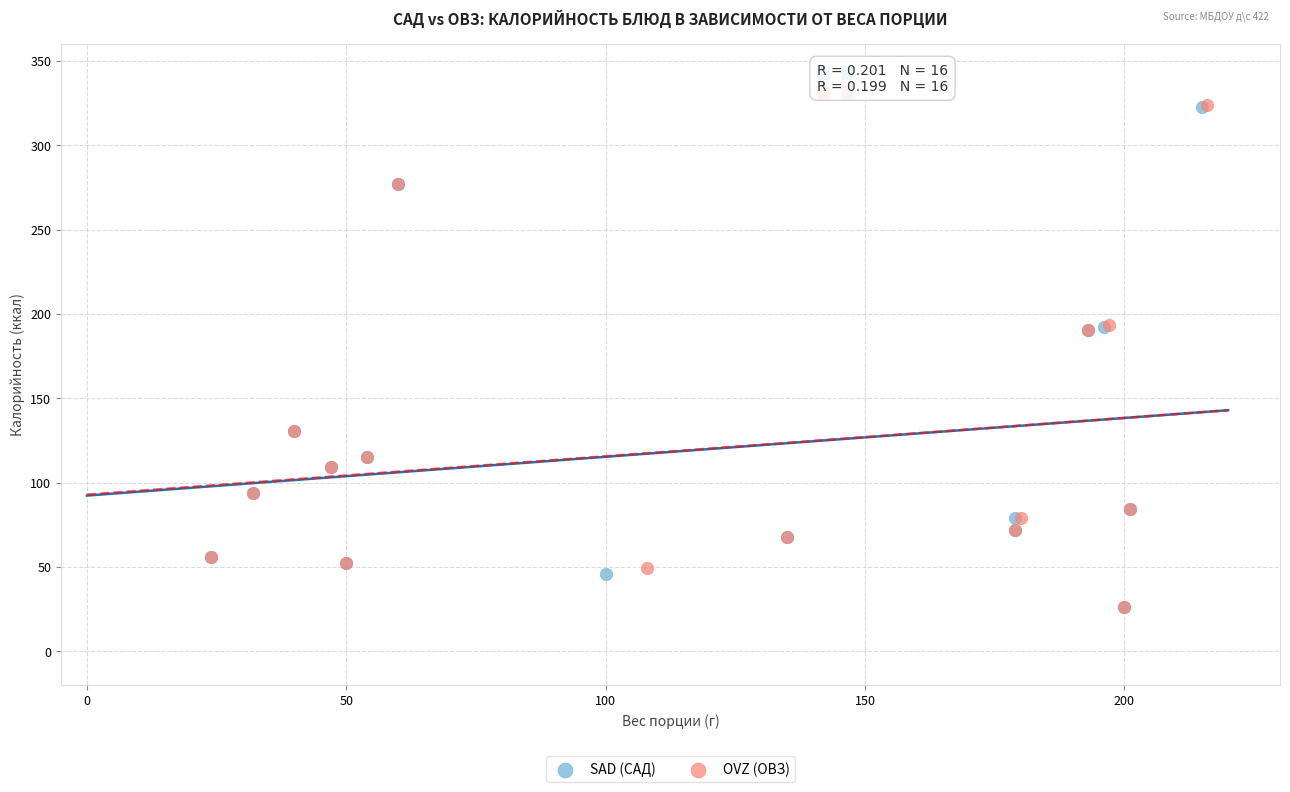

Which series has the largest Y range (max minus min)?

OVZ (ОВЗ)